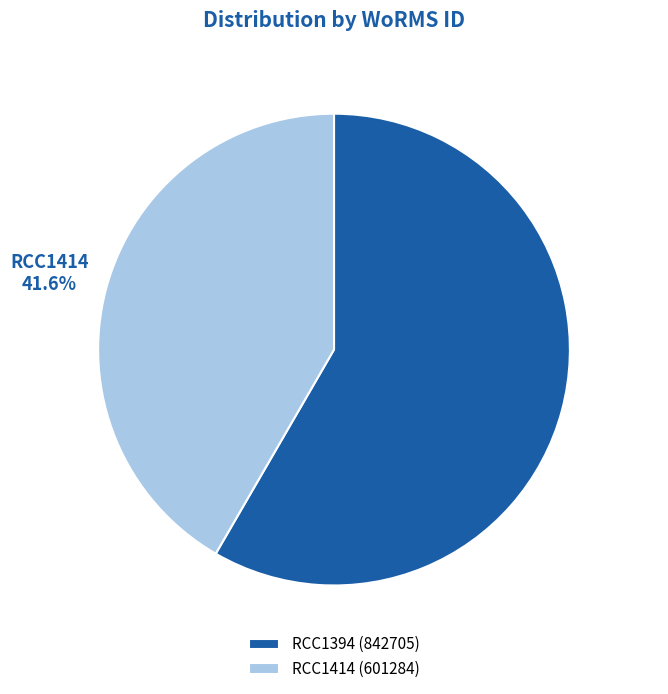

True or false: RCC1414 accounts for 30% of the total.

False